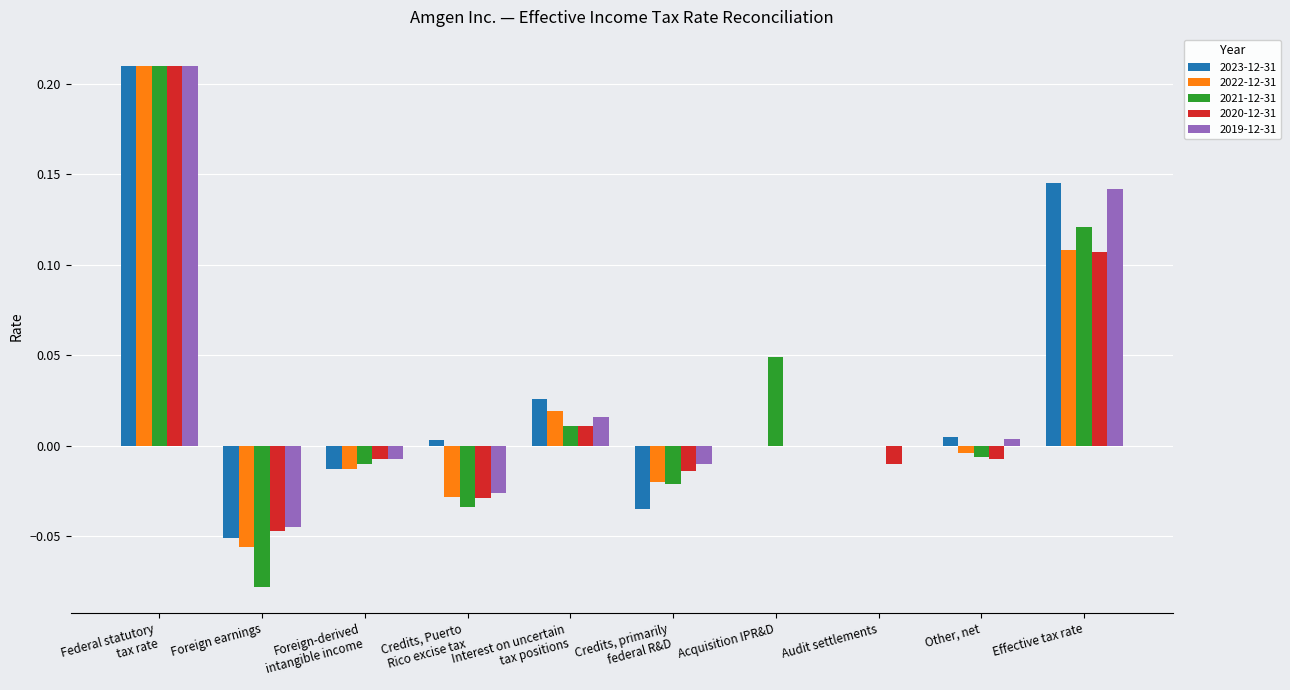

Is the value of 2022-12-31 at Acquisition IPR&D greater than the value of 2021-12-31 at Foreign earnings?

Yes